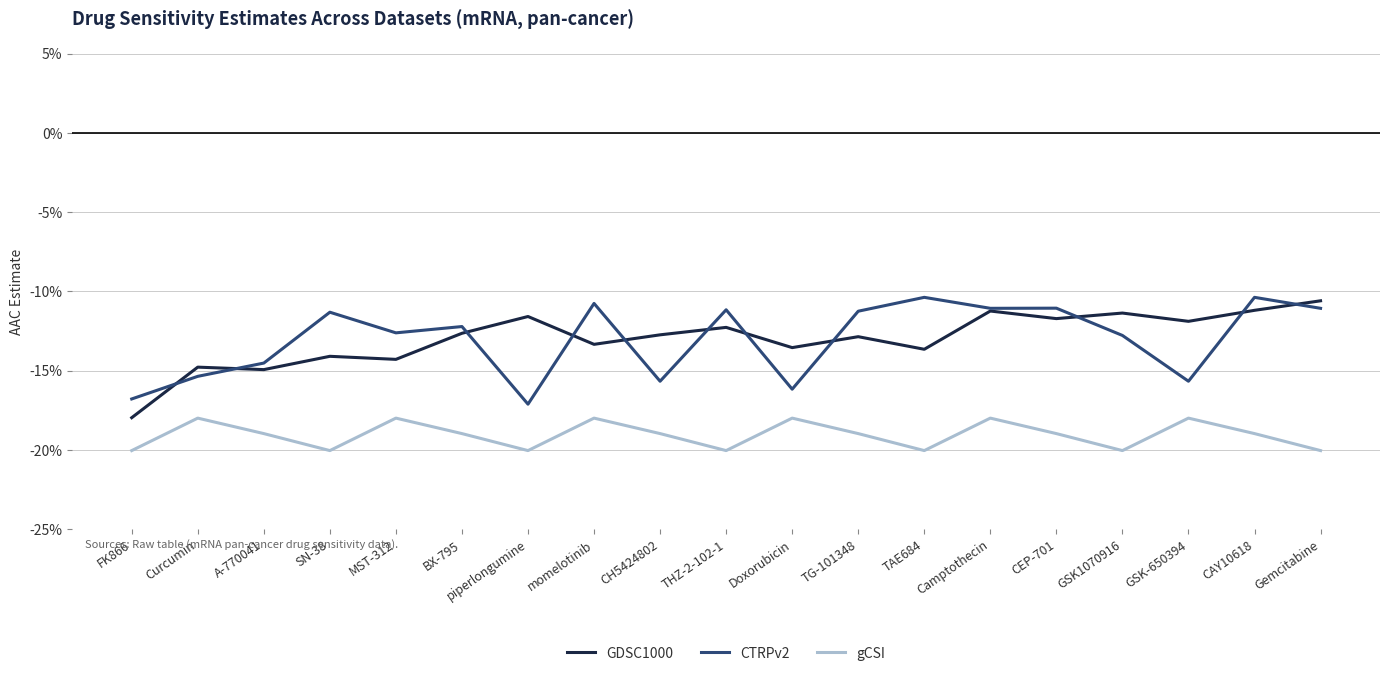

What is the label of the 11th point from the right?

CH5424802